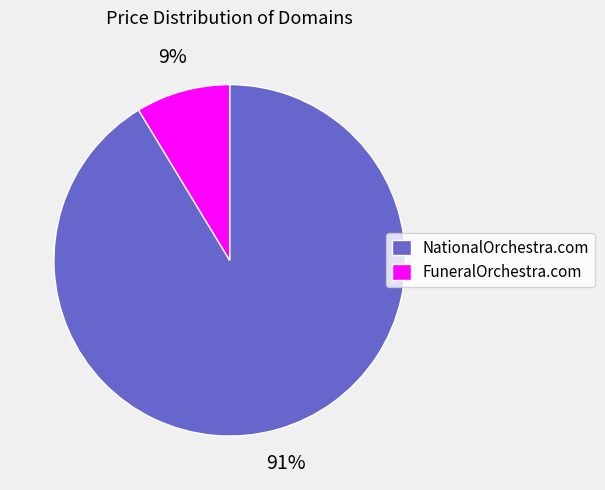

To the nearest percent, what is the combined percentage of NationalOrchestra.com and FuneralOrchestra.com?

100%